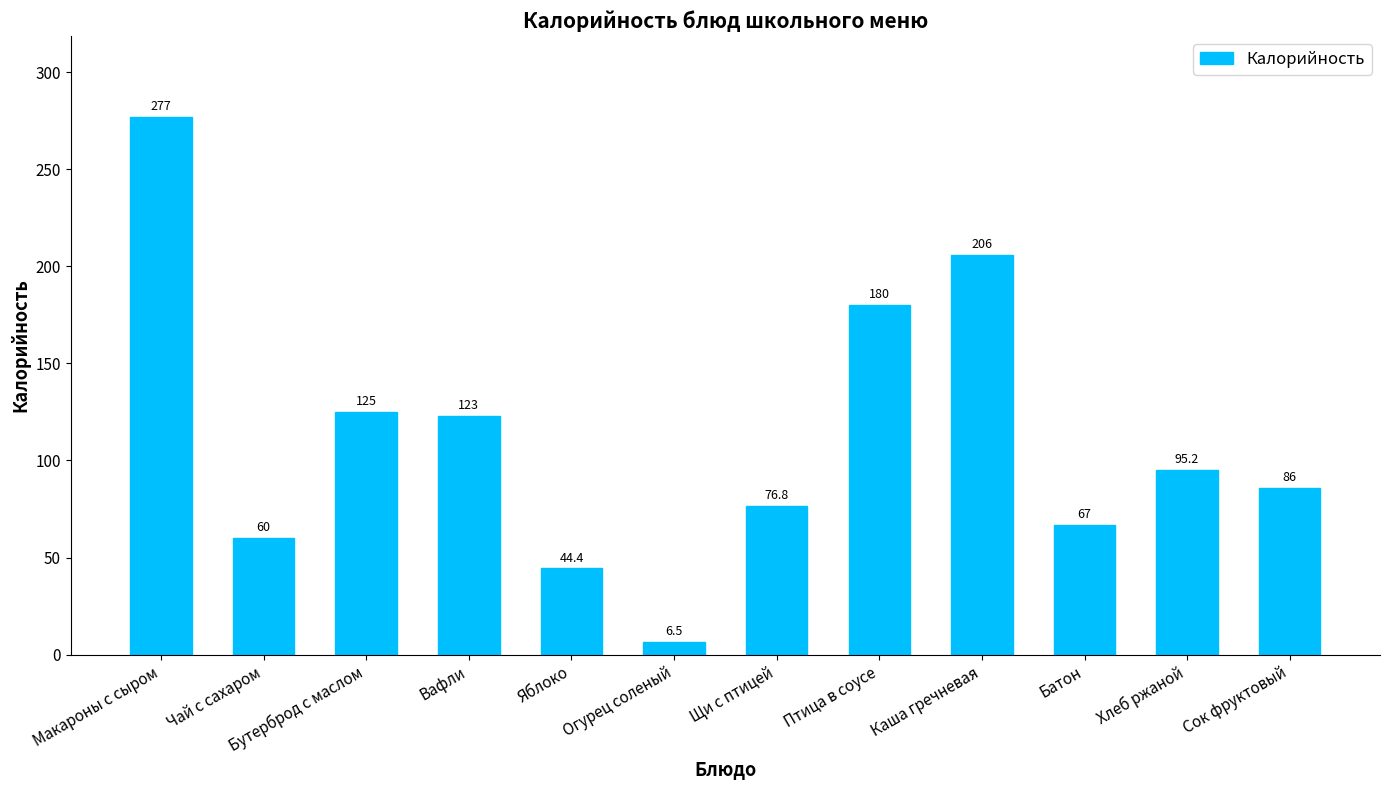

Which has a higher value, Огурец соленый or Макароны с сыром?

Макароны с сыром